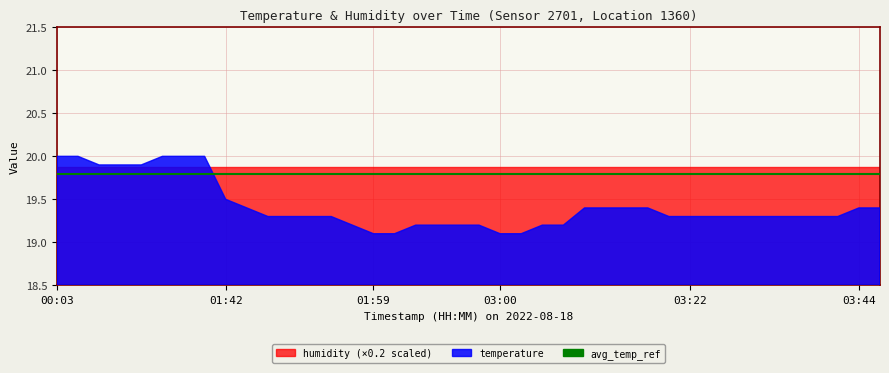

What is the difference between the temperature values at 00:05 and 00:10?

0.1